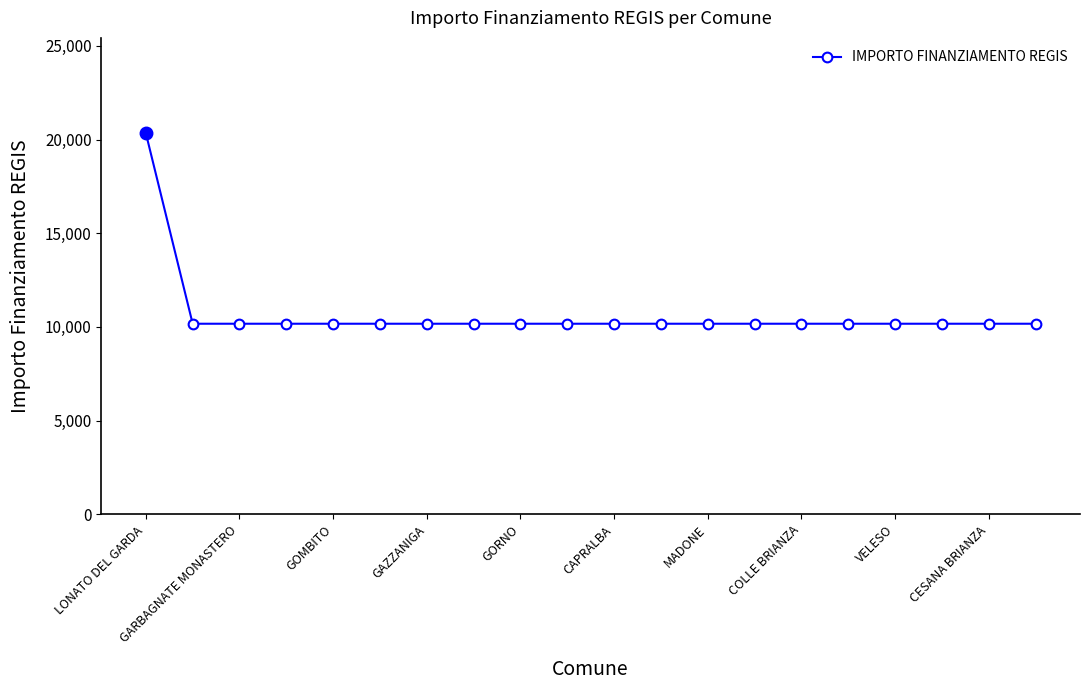

What is the minimum value shown in the chart?

10172